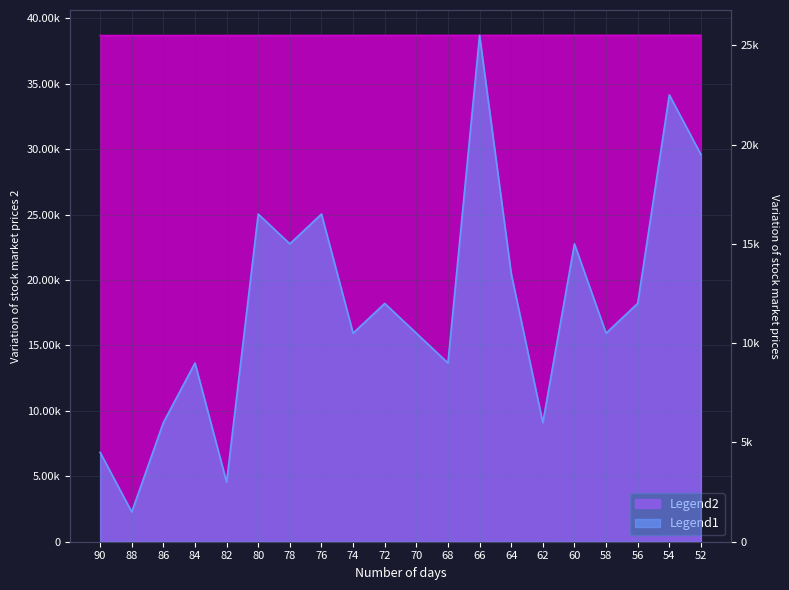

What is the value of the Legend2 point at the 20th from the left?

38691